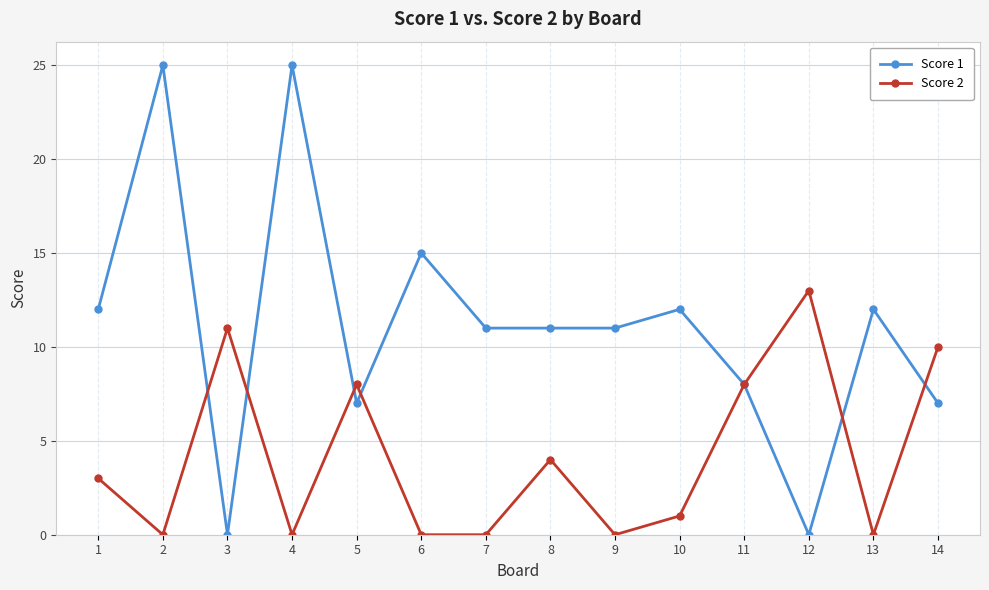

True or false: Score 1 has more than 2 interior local peaks.

True